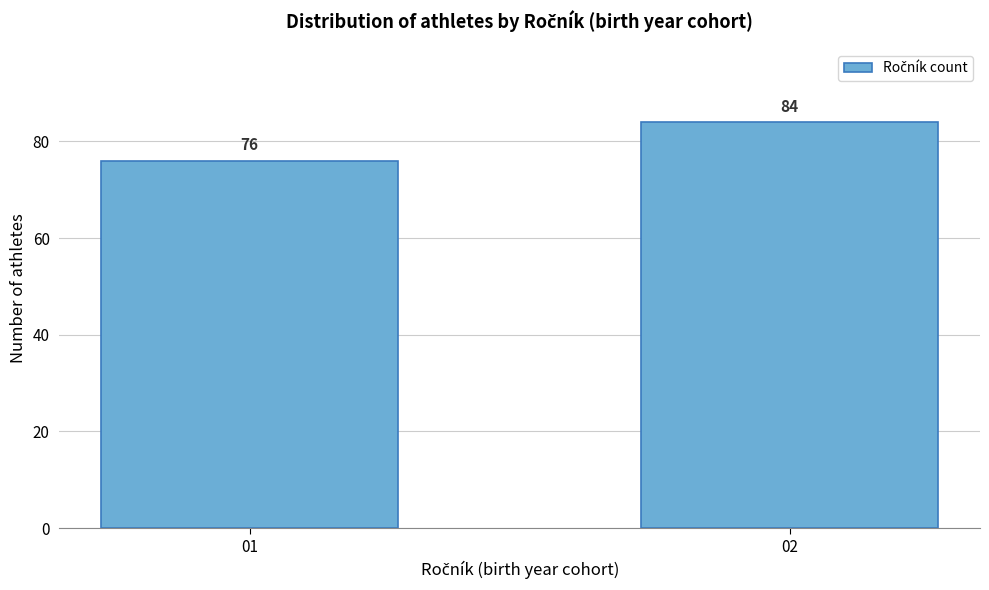

Reading left to right, list all the values displayed in this chart.

01=76	02=84